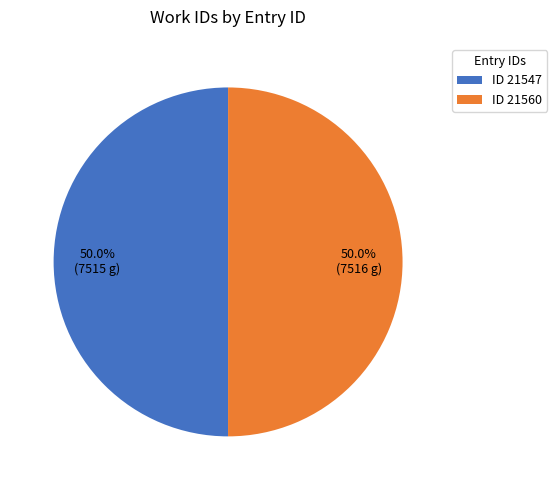

How many segments does this pie chart have?

2